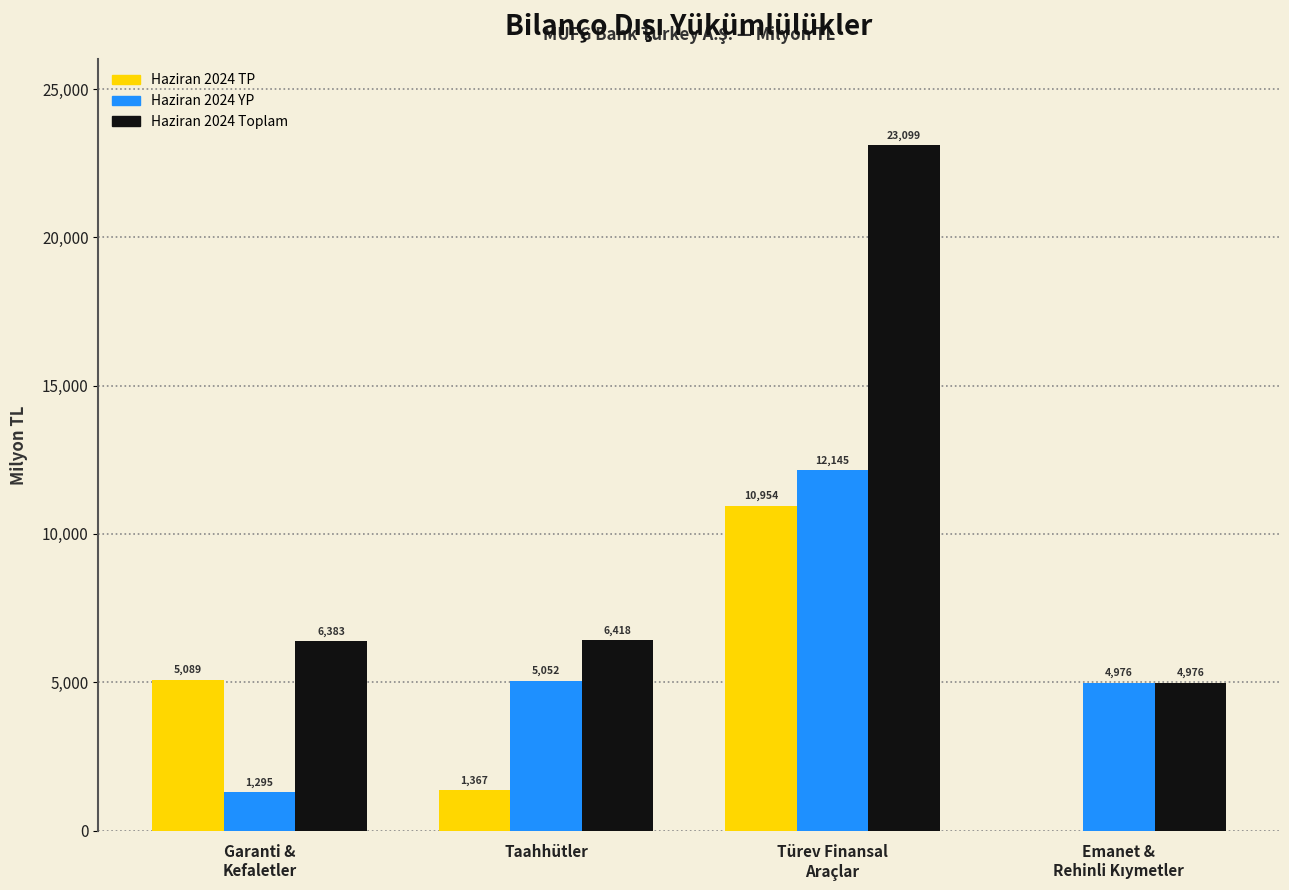

Where does the Haziran 2024 YP series first go above 5051?

Taahhütler